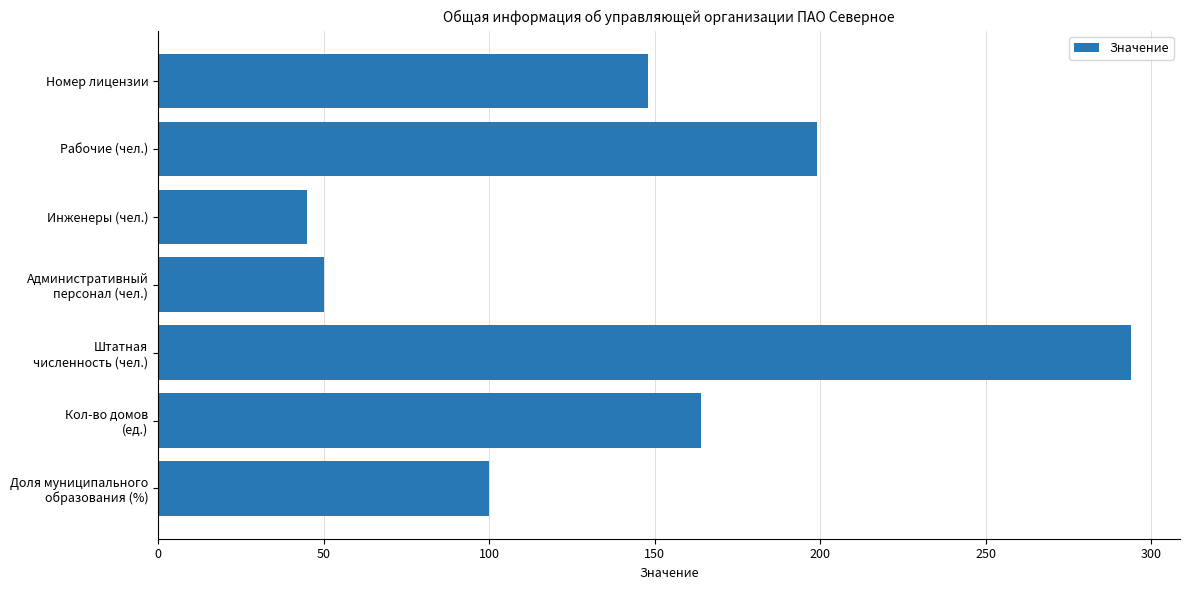

What is the maximum value shown in the chart?

294